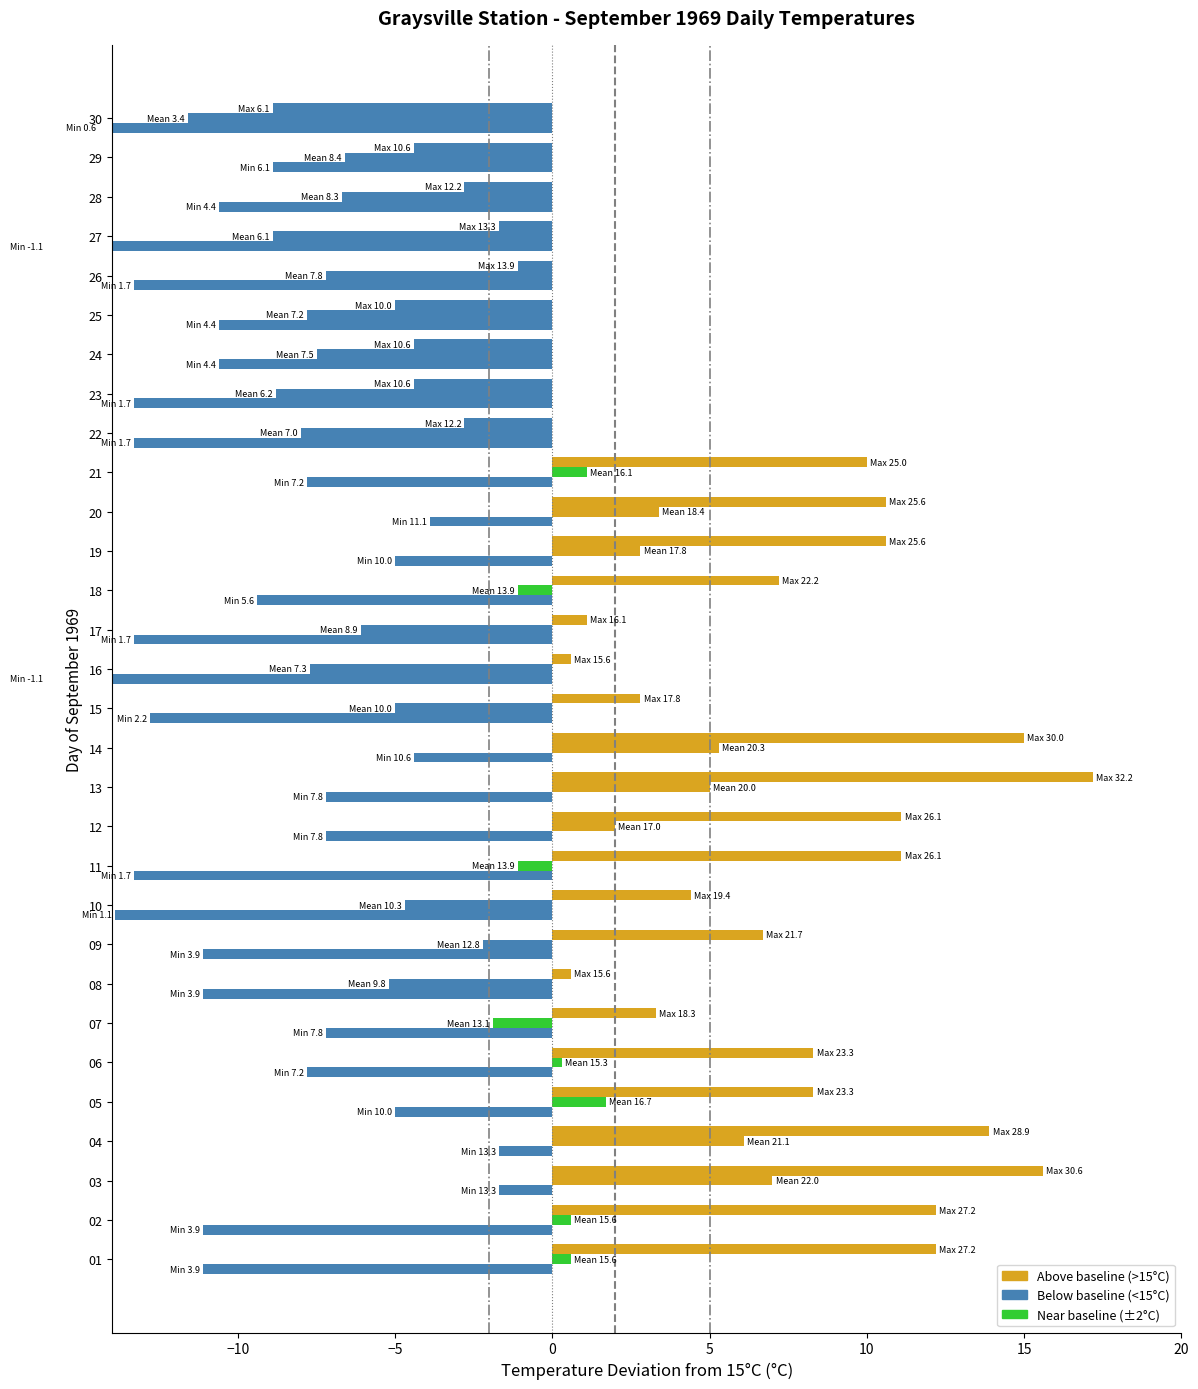

What is the highest value of the Mean Temp (C) series?

7.0